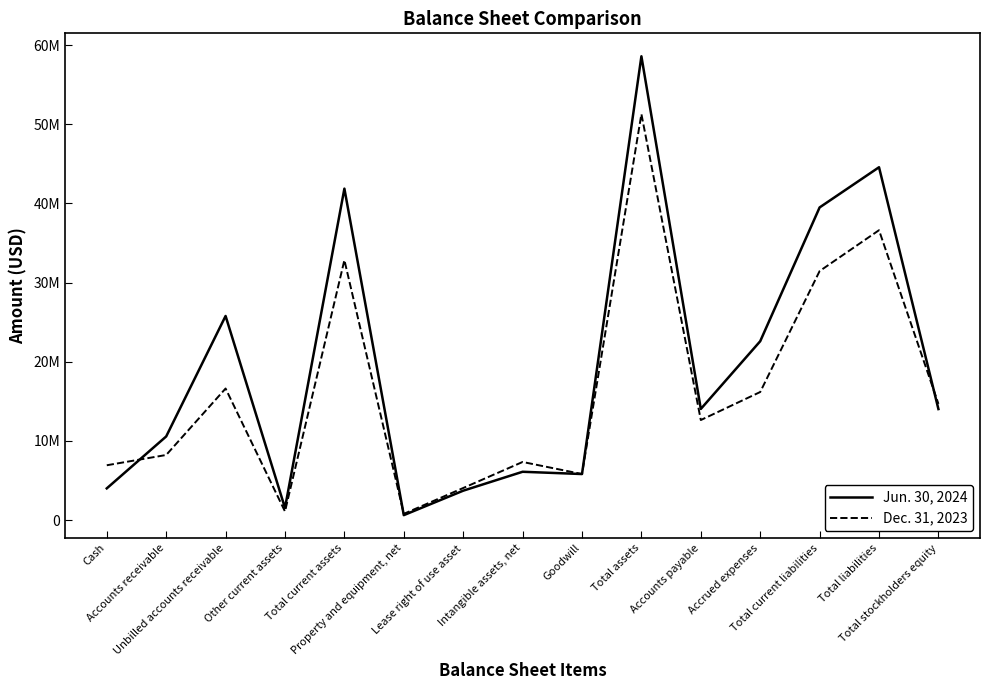

The Jun. 30, 2024 series shows 2268217 at Cash. True or false?

False